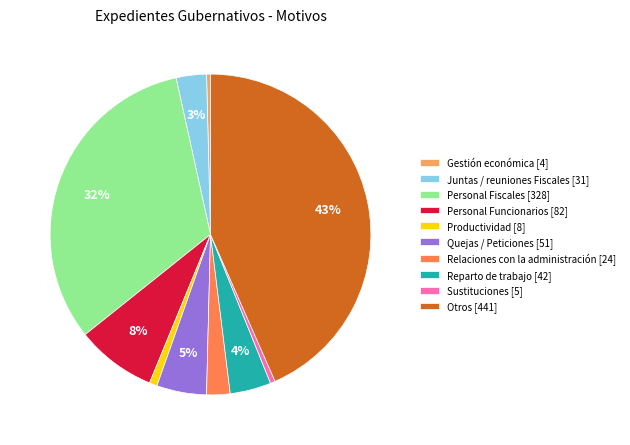

What percentage is the Productividad [8] slice, to the nearest percent?

1%